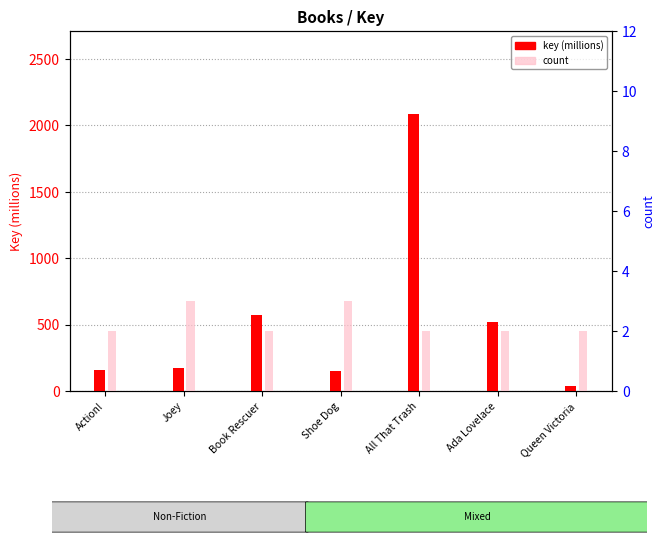

What is the label of the 1st bar from the right?

Queen Victoria